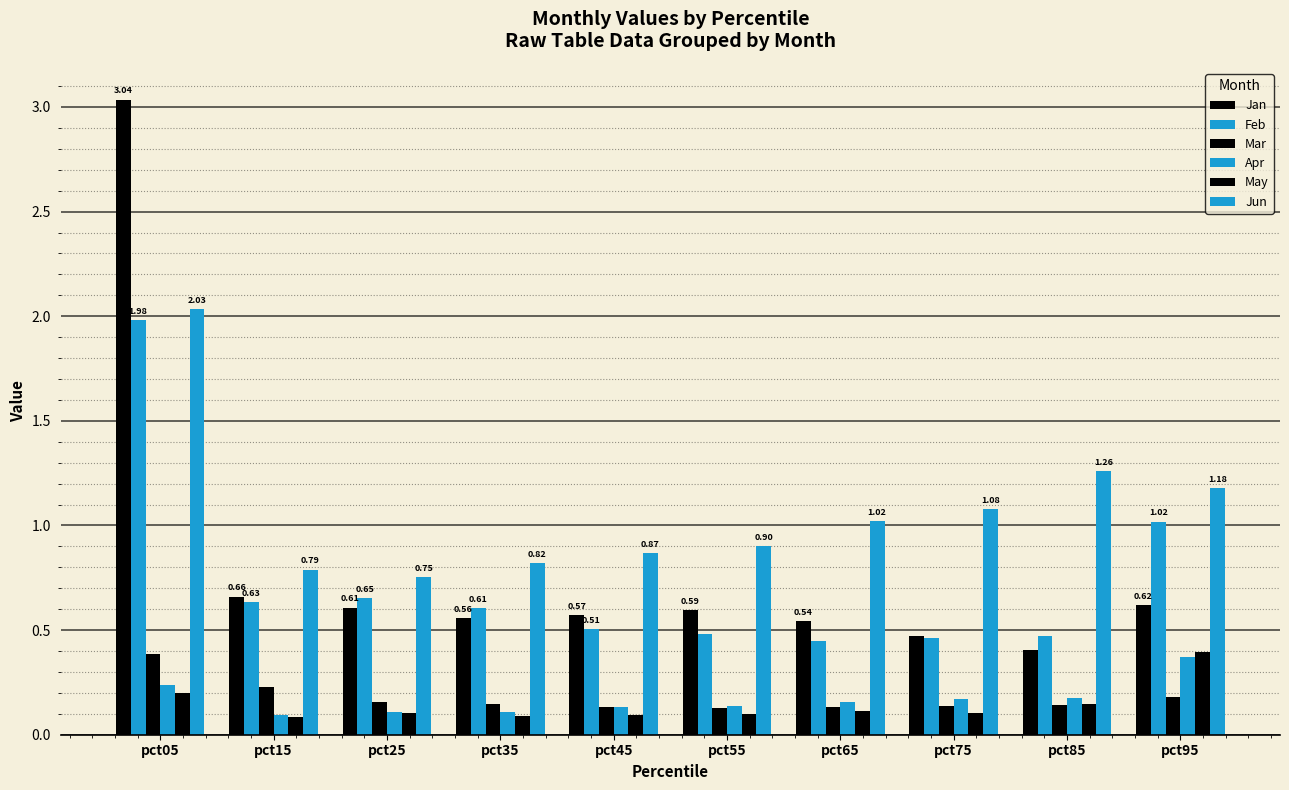

Where is Jan nearest to the value 1?

pct15